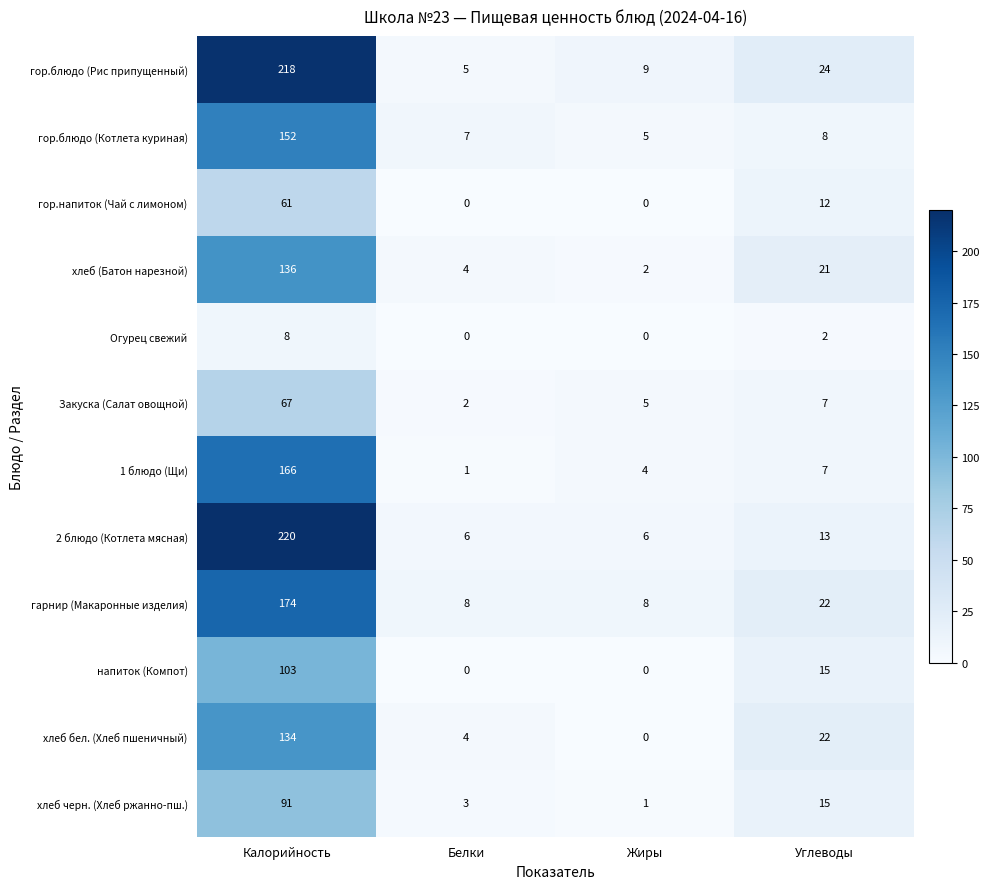

What is the maximum value shown in the chart?

220